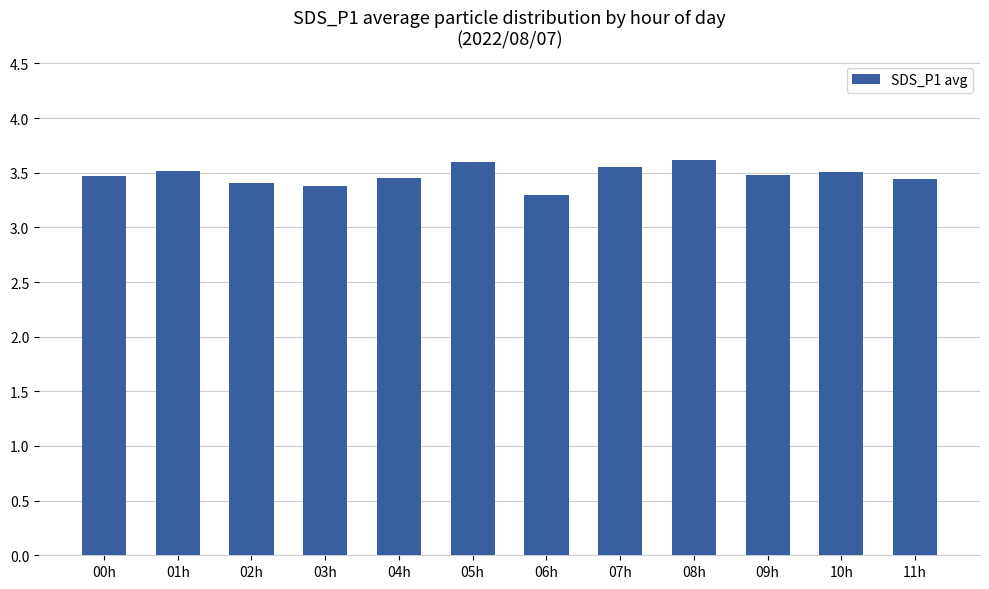

How many values are between 3 and 4?

12